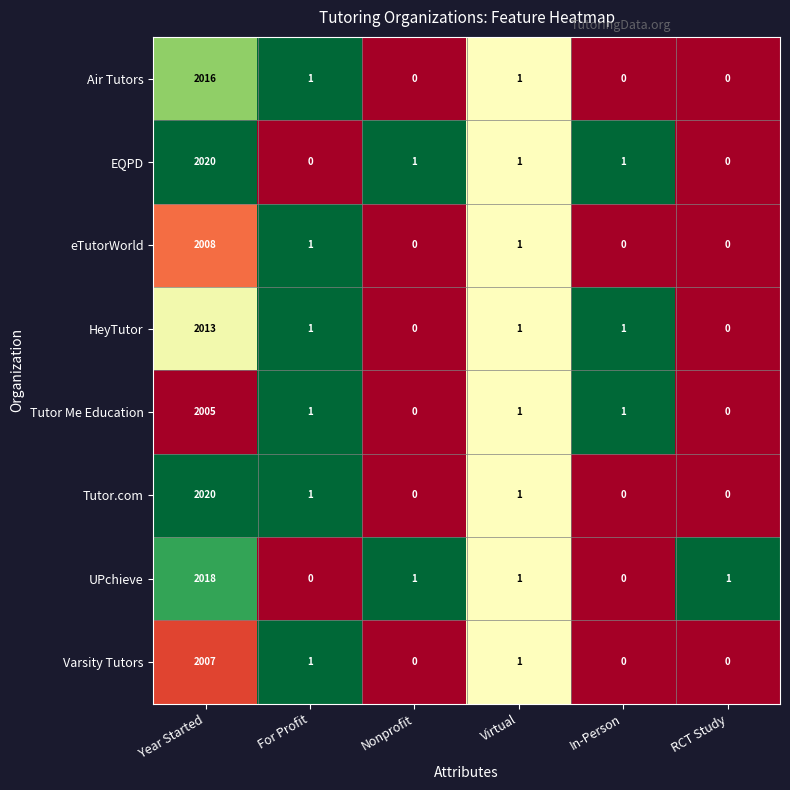

Which series has the largest total across all categories?

EQPD